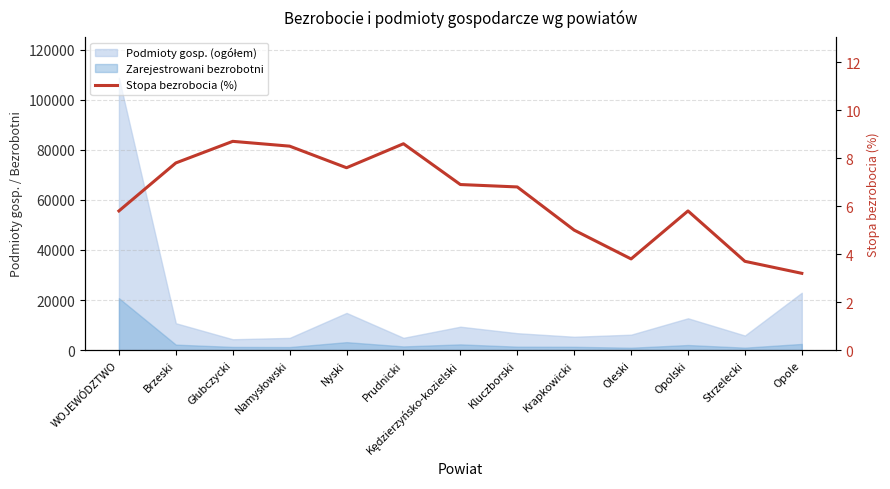

At which label is the value closest to 5?

Krapkowicki